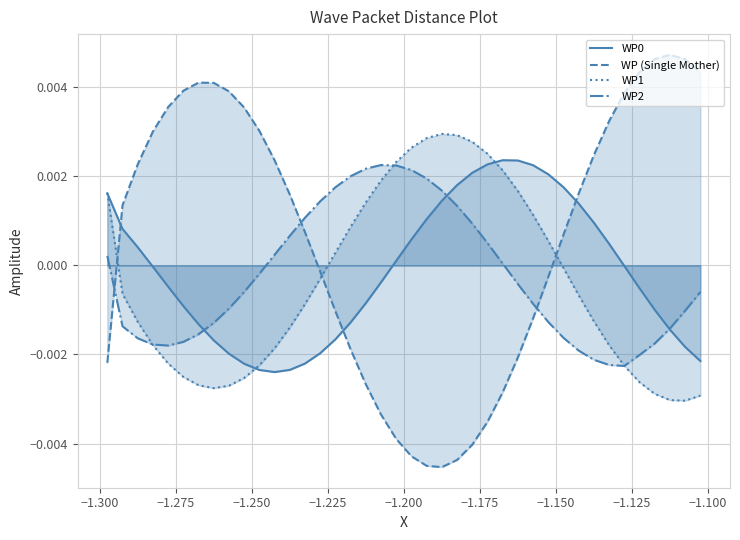

How many times do WP (Single Mother) and WP1 cross each other?

3